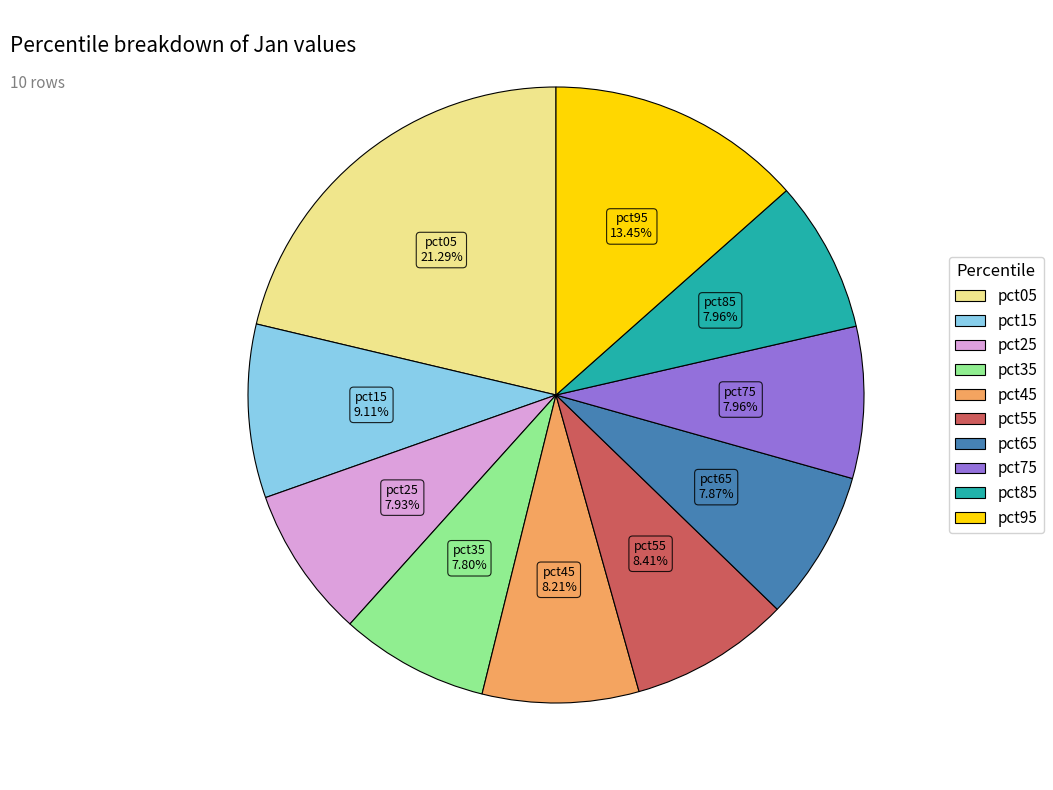

Which has a higher value, pct05 or pct35?

pct05